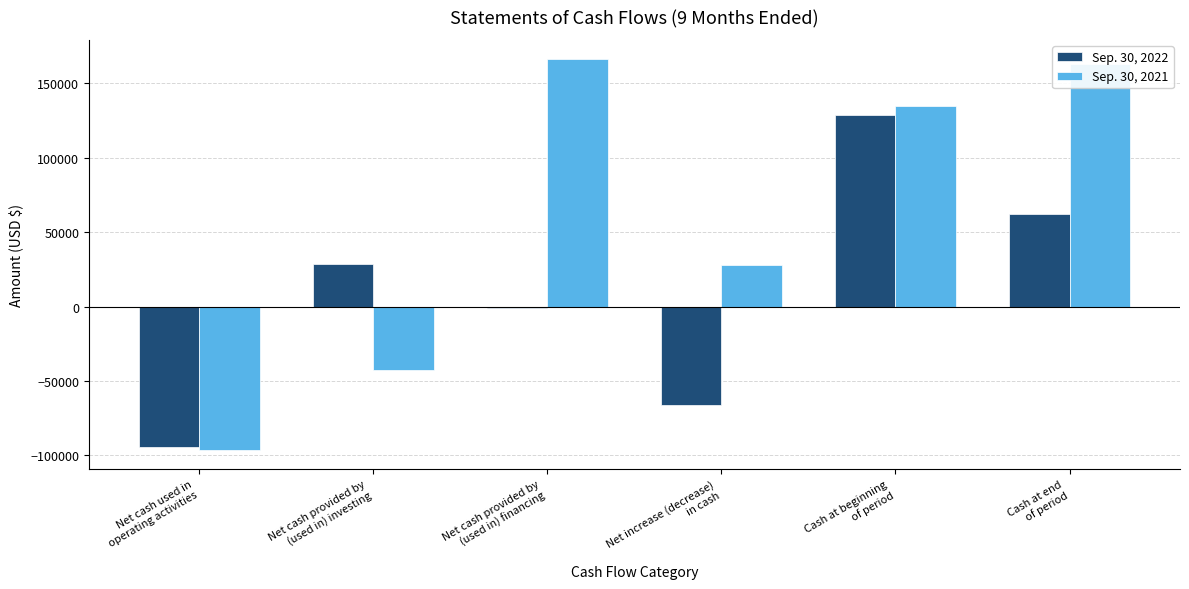

What is the sum of all Sep. 30, 2022 values?

58739